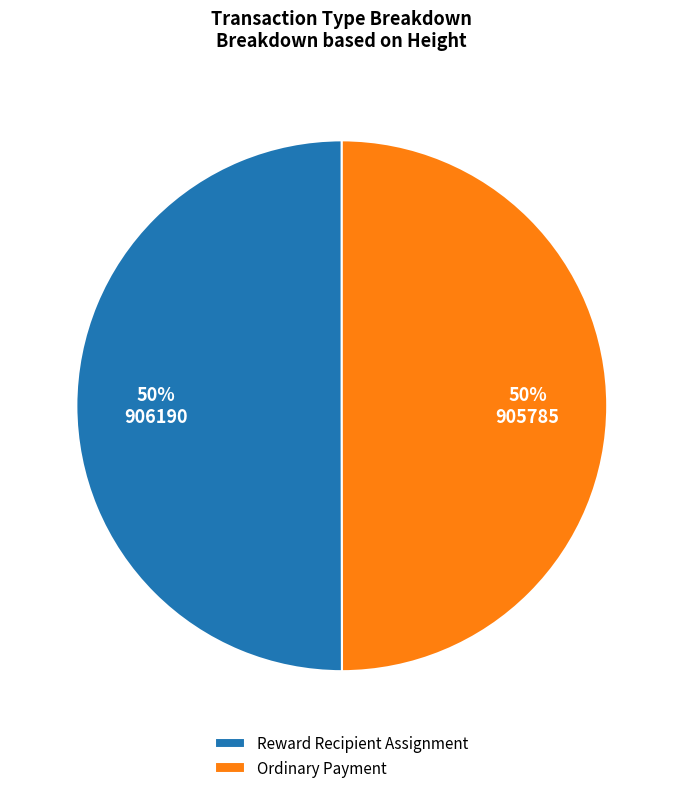

How many segments does this pie chart have?

2